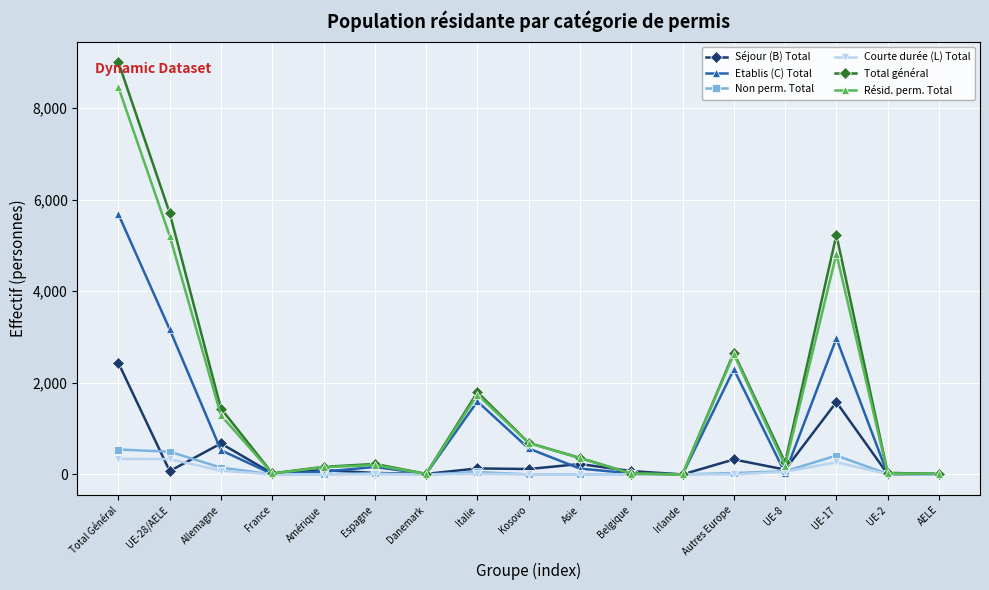

The value of Non perm. Total at Irlande is 0. True or false?

True